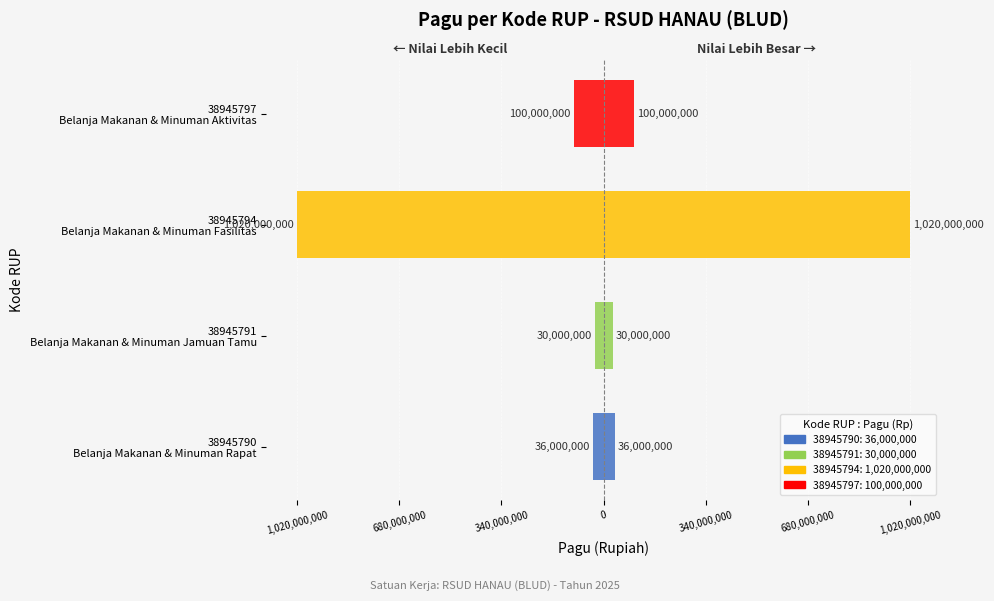

What is the value of the Pagu (mirror) bar at the 2nd from the left?

-30000000